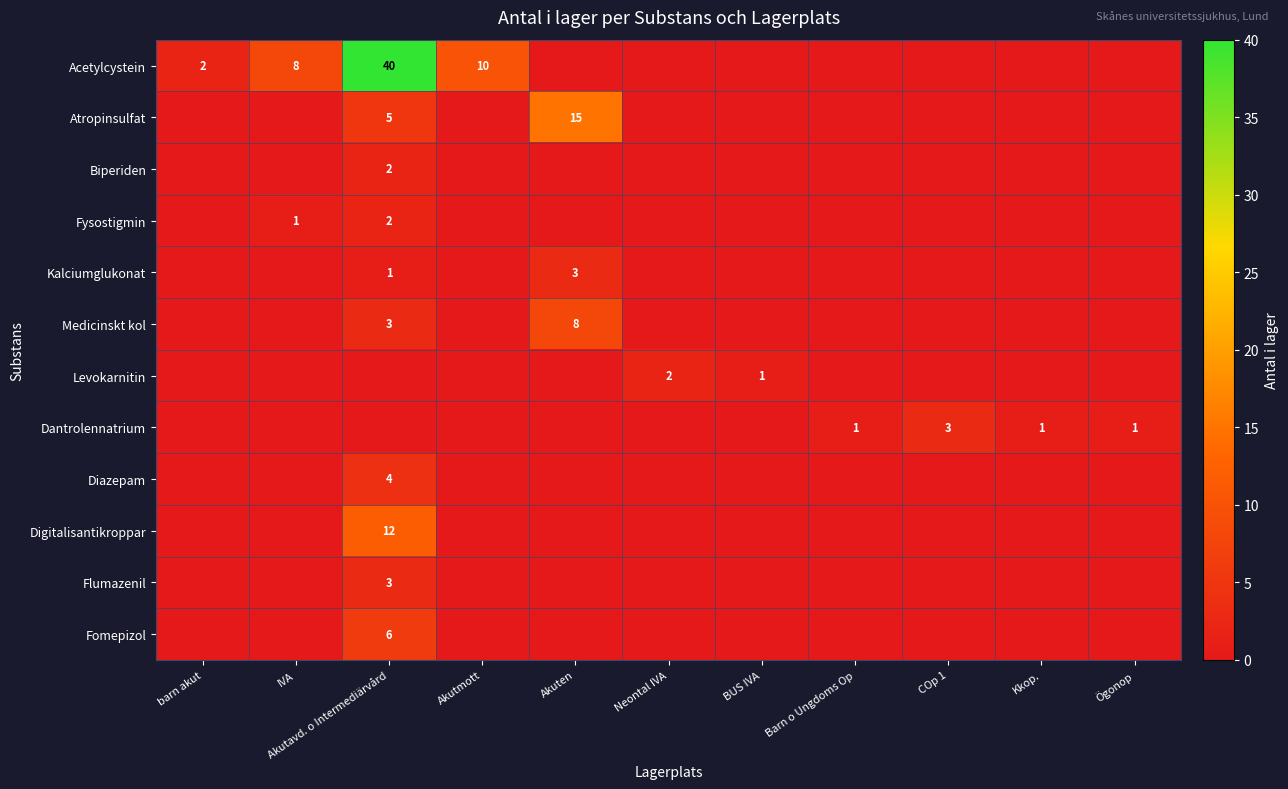

How many values in Diazepam are above zero?

1